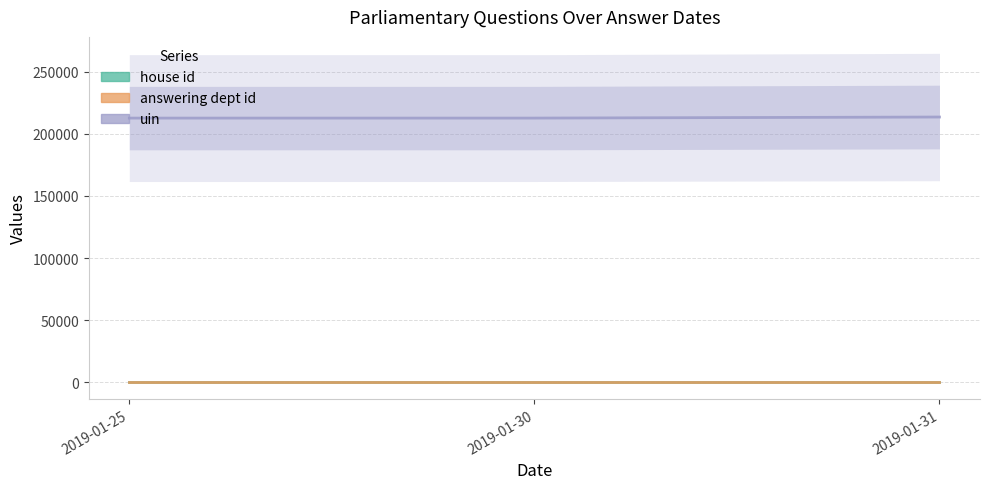

Reading left to right, list all the values displayed in this chart.

house id: 2019-01-25=1	2019-01-30=1	2019-01-31=1
answering dept id: 2019-01-25=10	2019-01-30=10	2019-01-31=10
uin: 2019-01-25=212619	2019-01-30=212618	2019-01-31=213468